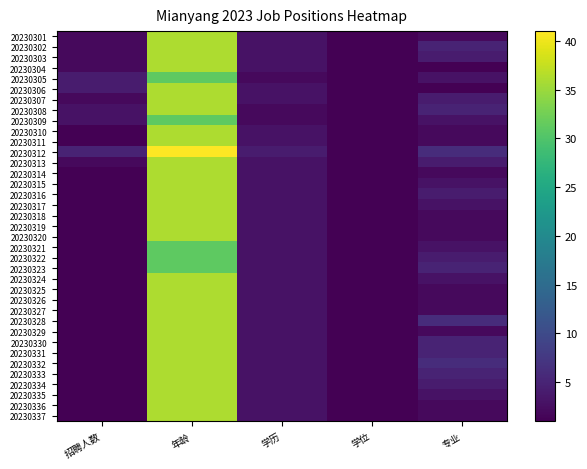

Which series has the widest spread of values?

20230312